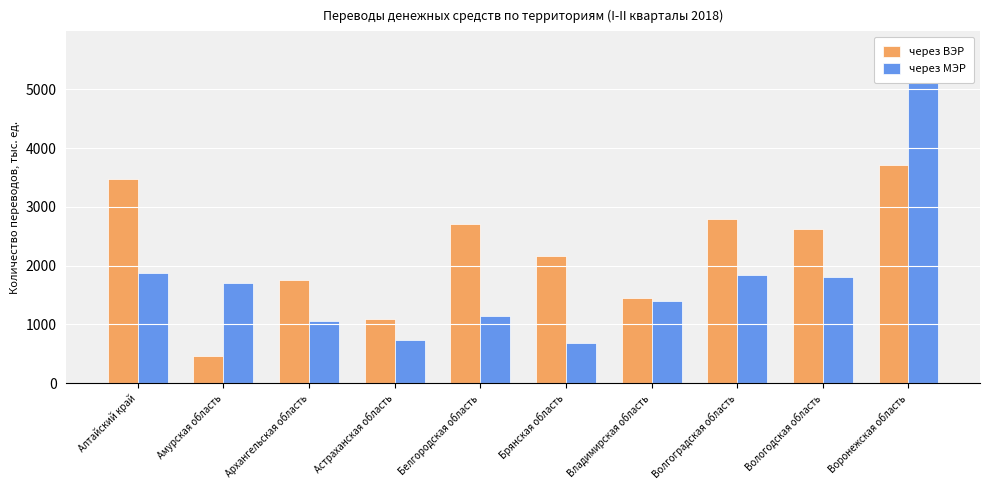

Is it true that через МЭР equals 455.4 at Брянская область?

False